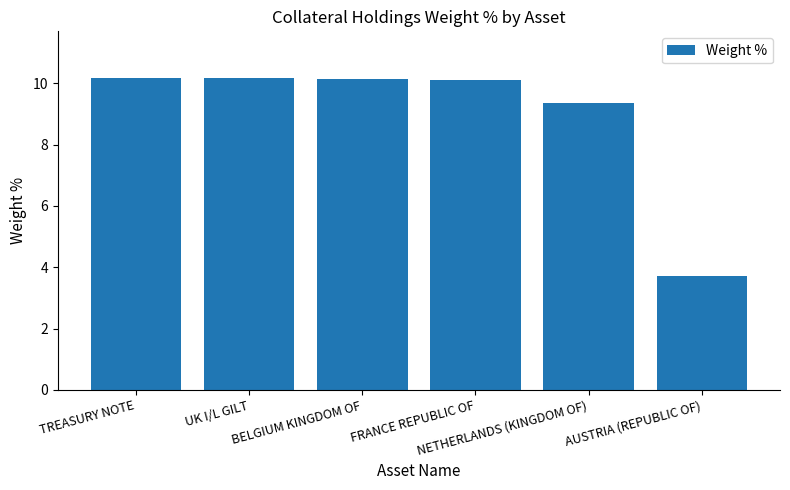

What is the minimum value shown in the chart?

3.7